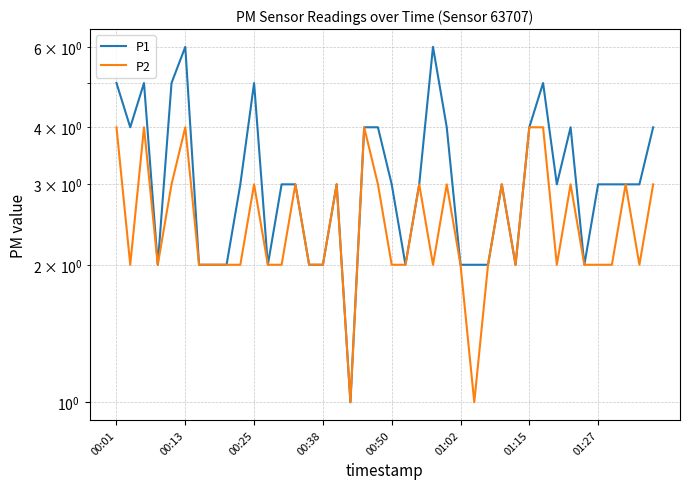

What value does the P2 series have at 29?

2